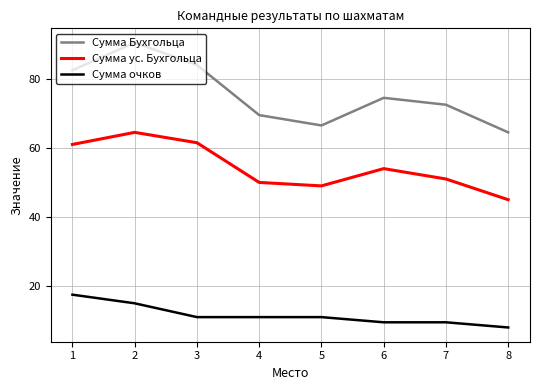

At which label does Сумма ус. Бухгольца first exceed 54?

1